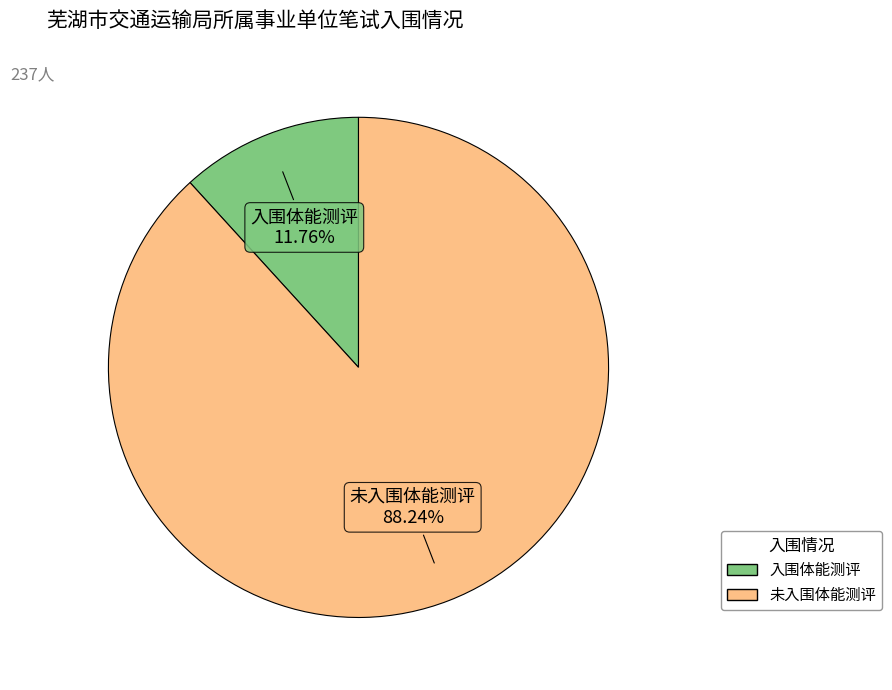

To the nearest percent, what percentage of the pie is 未入围体能测评?

88%